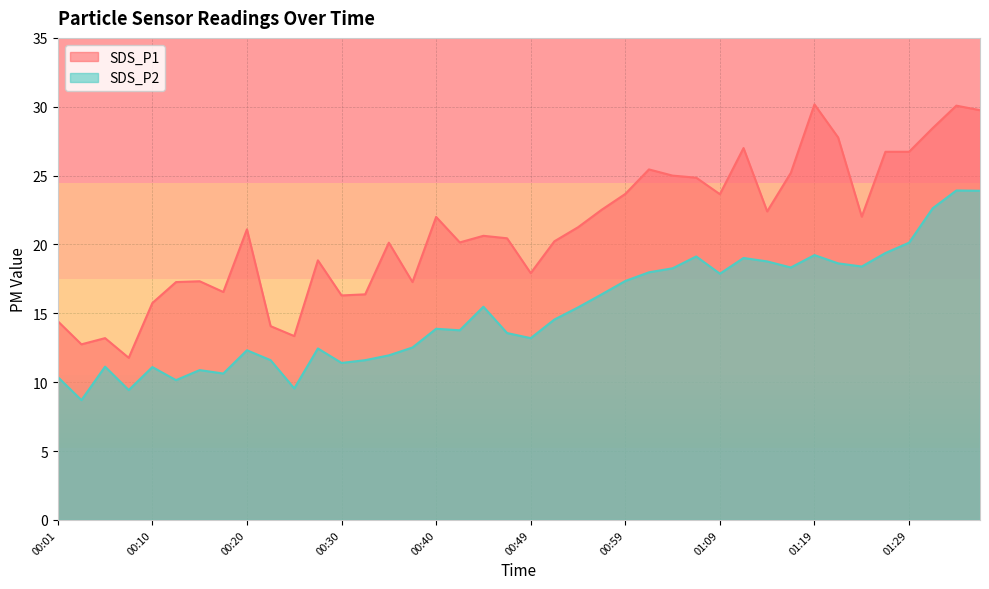

How many lines are shown in the chart?

2